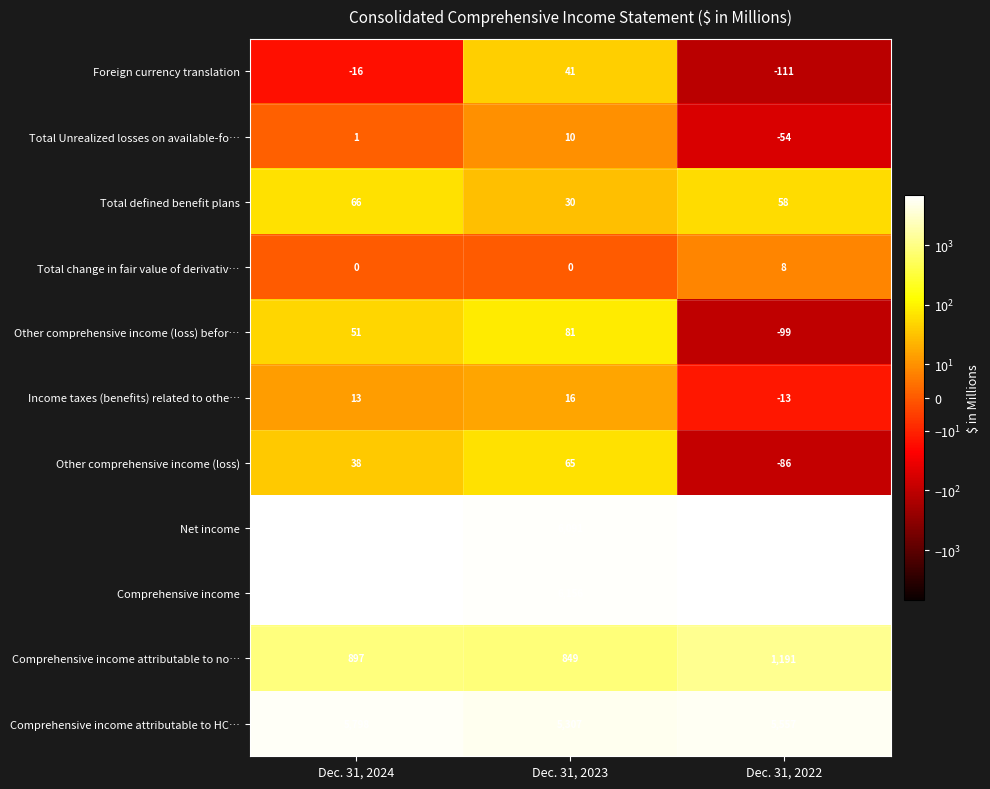

Between Dec. 31, 2024 and Dec. 31, 2023, which series saw the biggest shift?

Net income